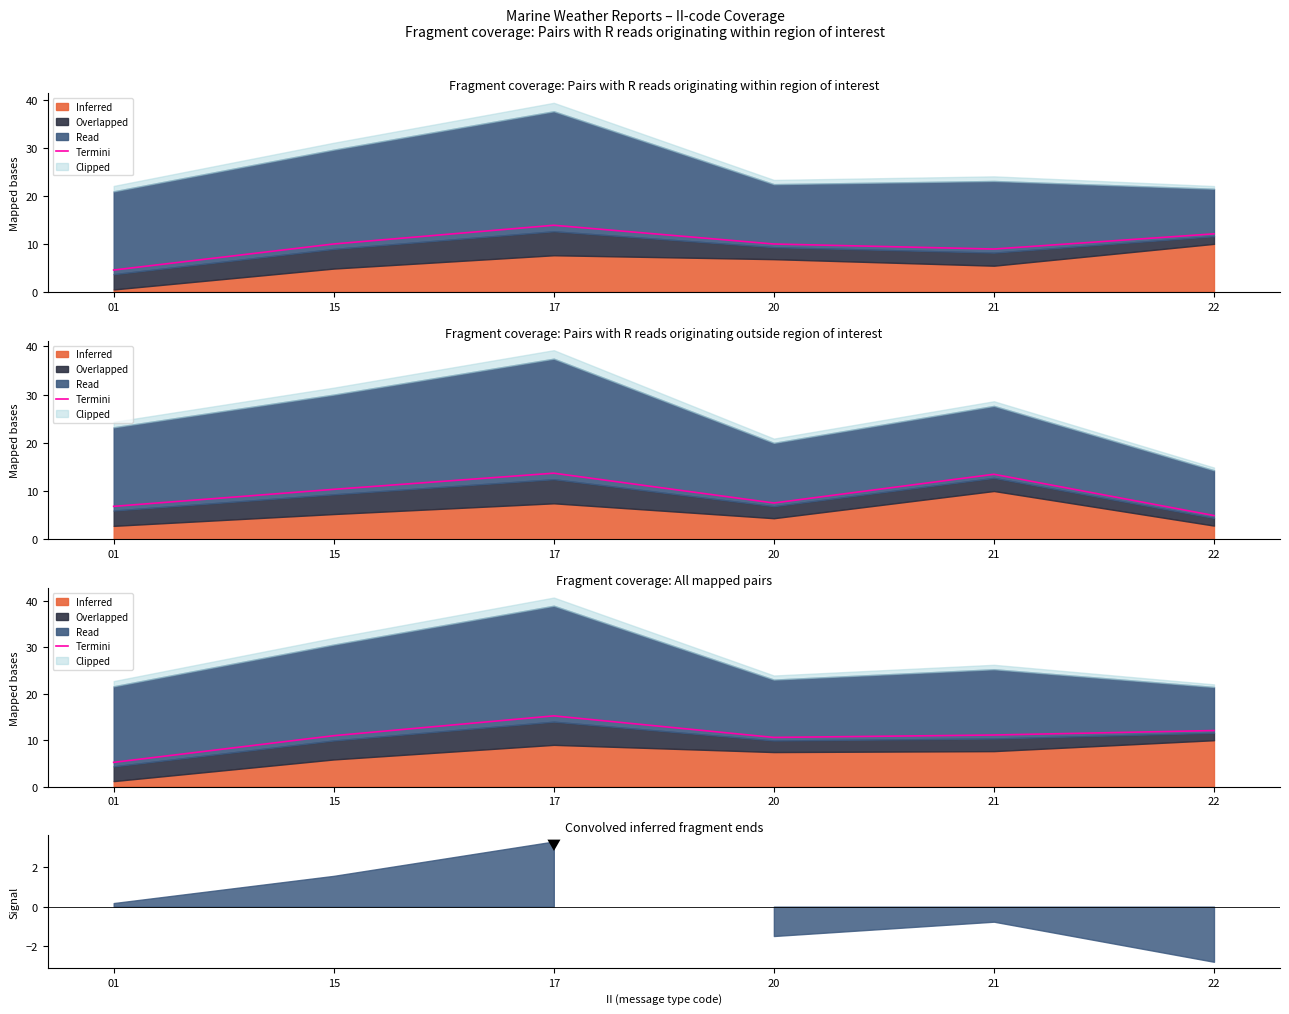

Which label corresponds to the largest value in the chart?

17